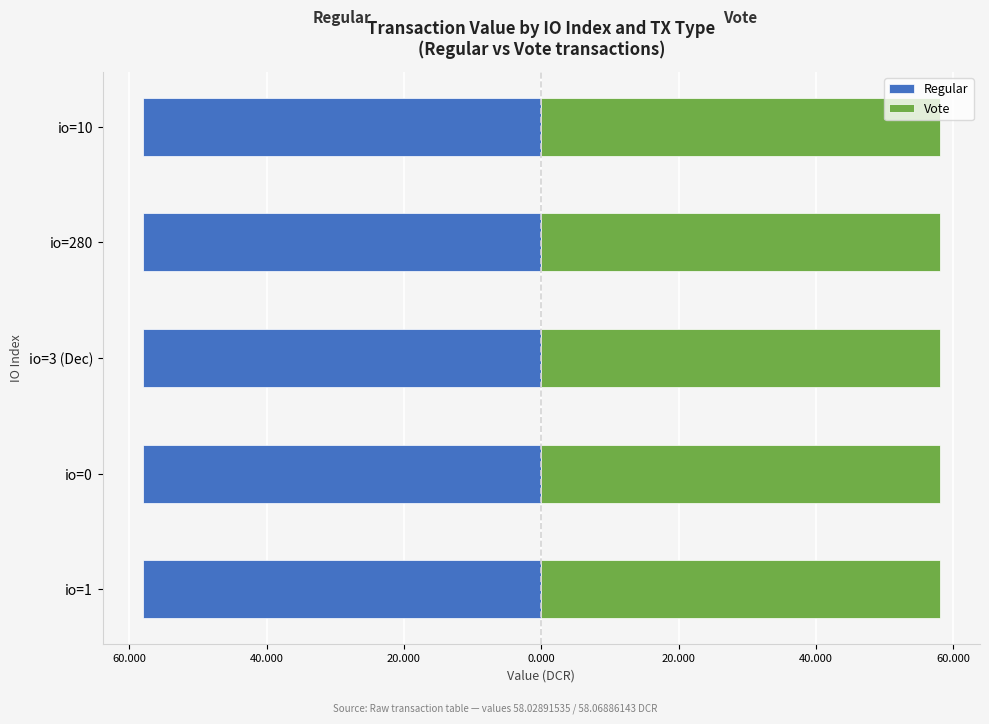

The Vote series shows 12.9 at io=0. True or false?

False